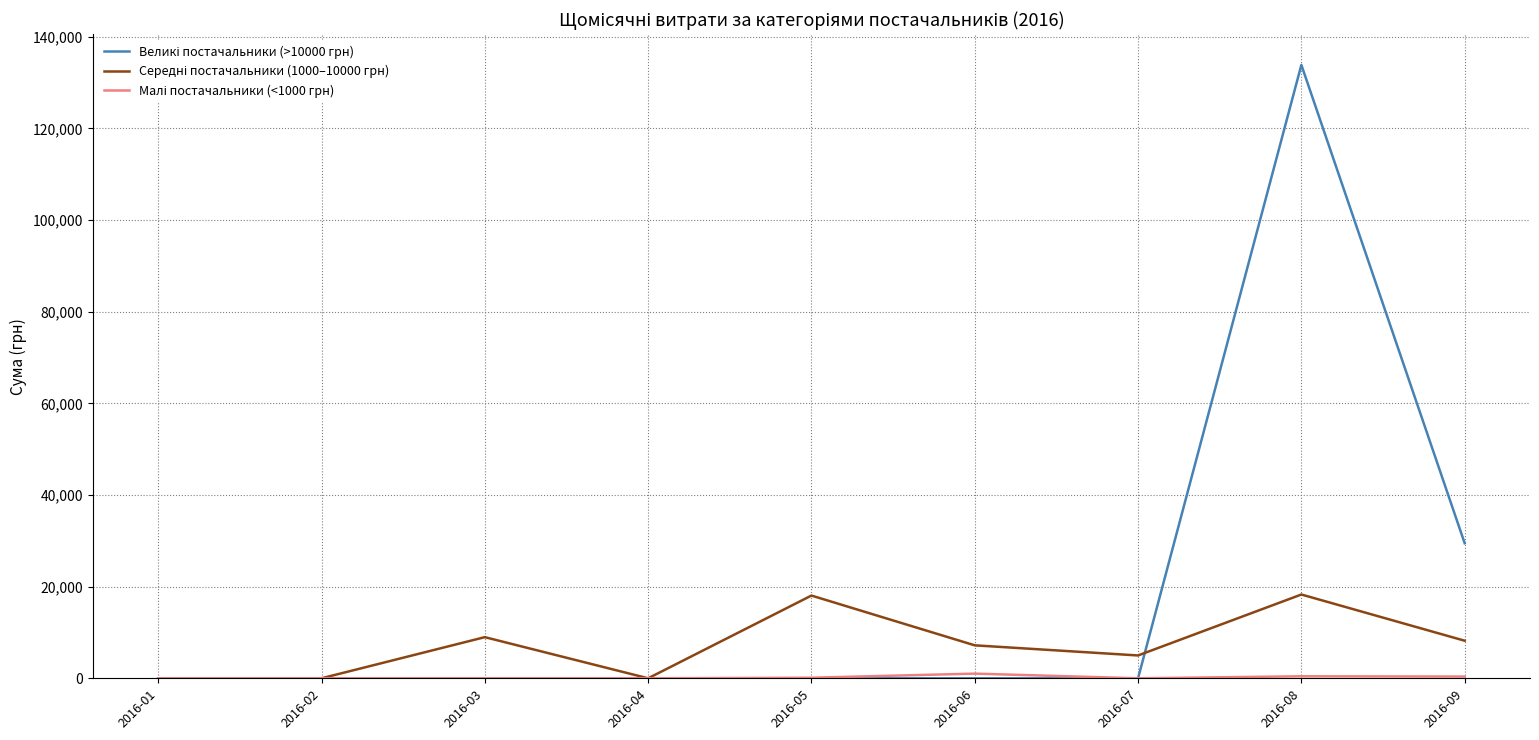

At which category is the sum across all series the highest?

2016-08